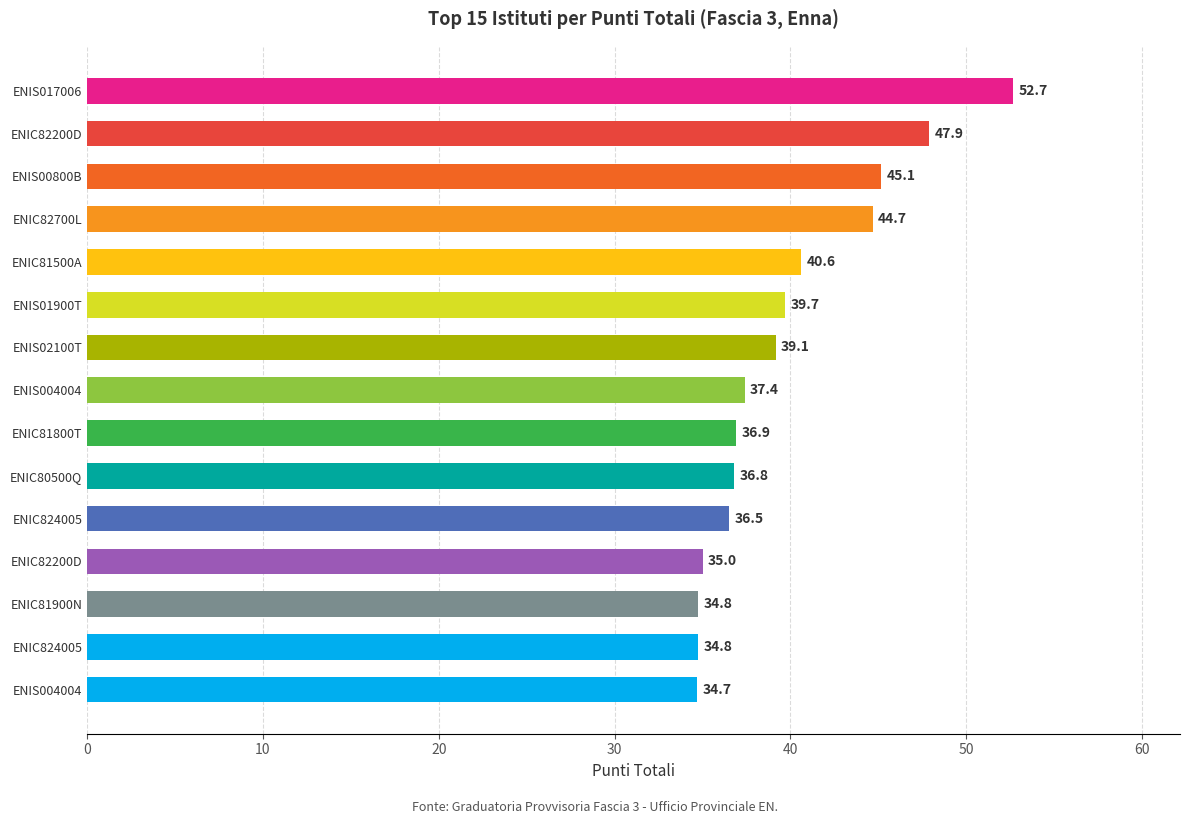

What is the average value?

39.8